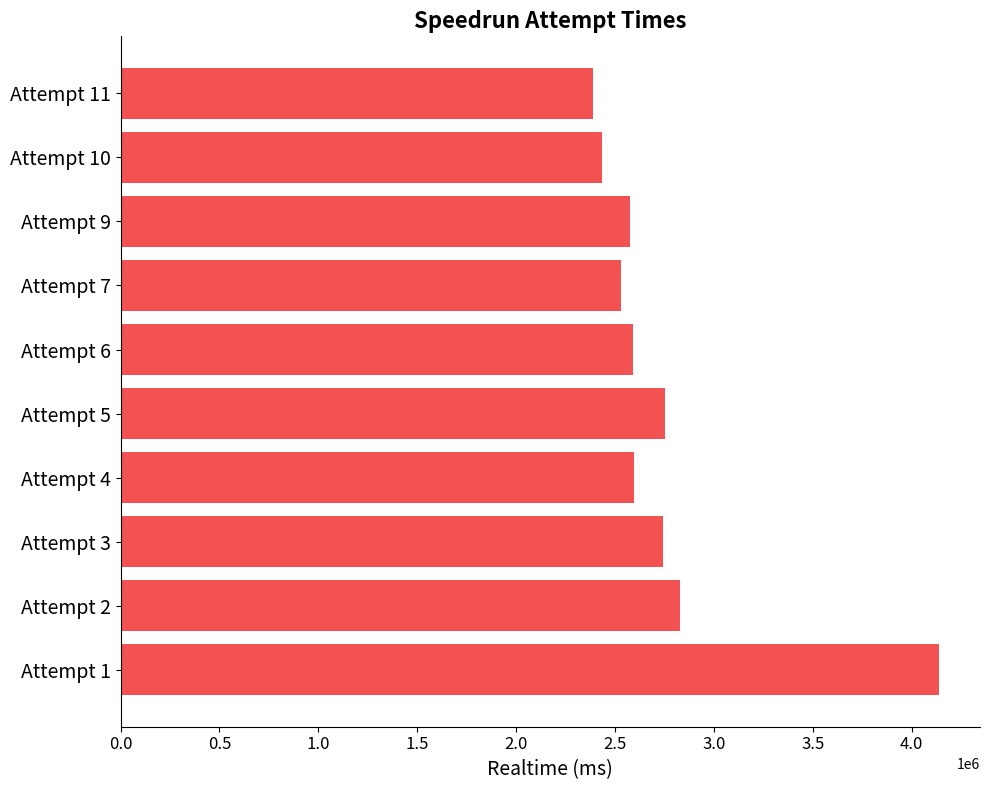

Is it true that the value at Attempt 2 is 2831075?

True